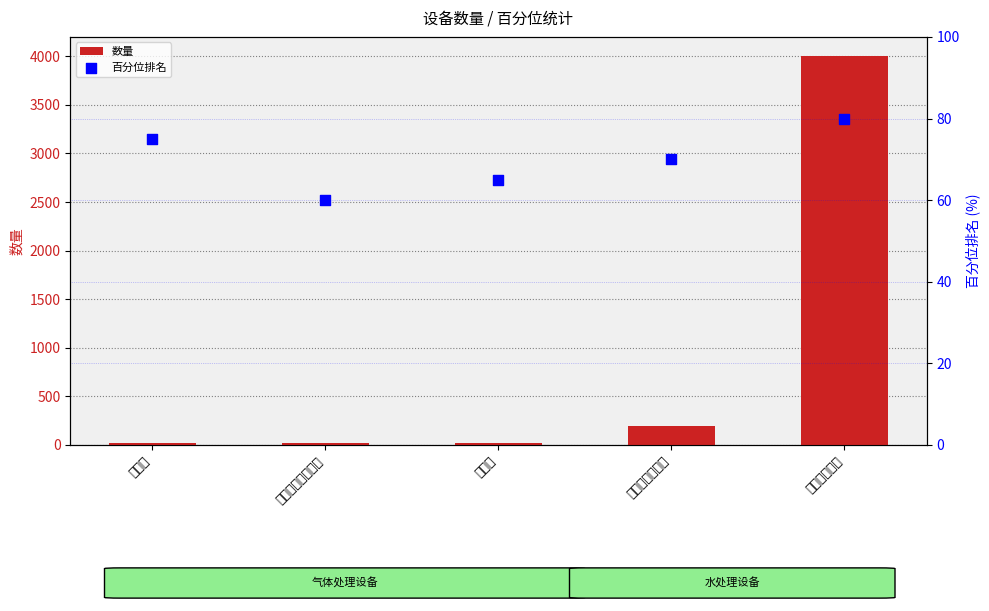

Which series reaches the minimum Y coordinate?

数量